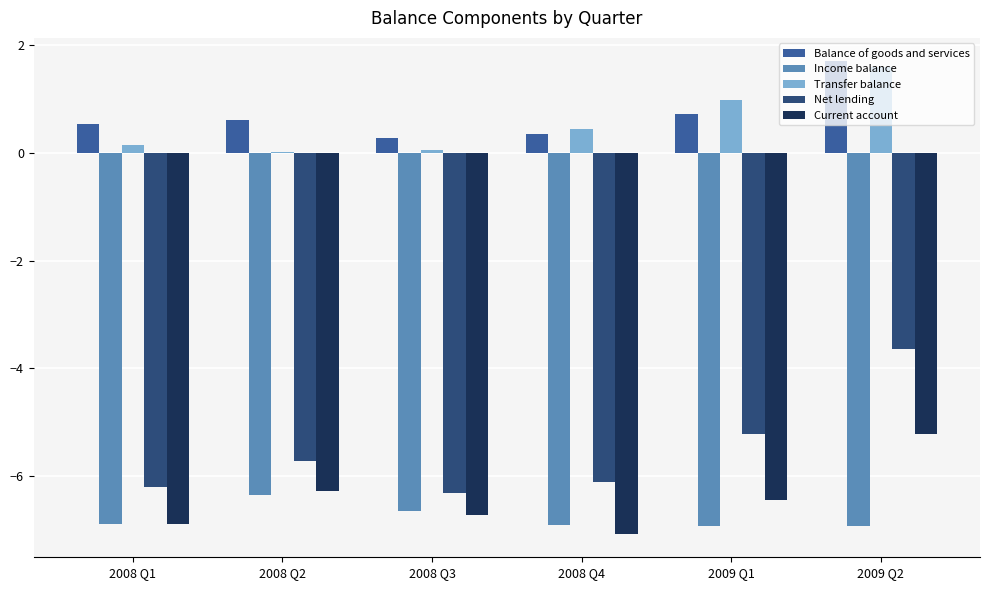

What is the sum of all Current account values?

-38.7